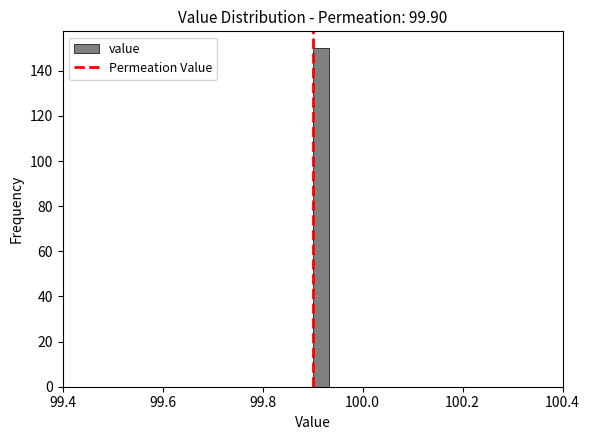

Around what value on the x-axis is the tallest bar? Give the approximate position of its centre, as read against the axis.

99.92